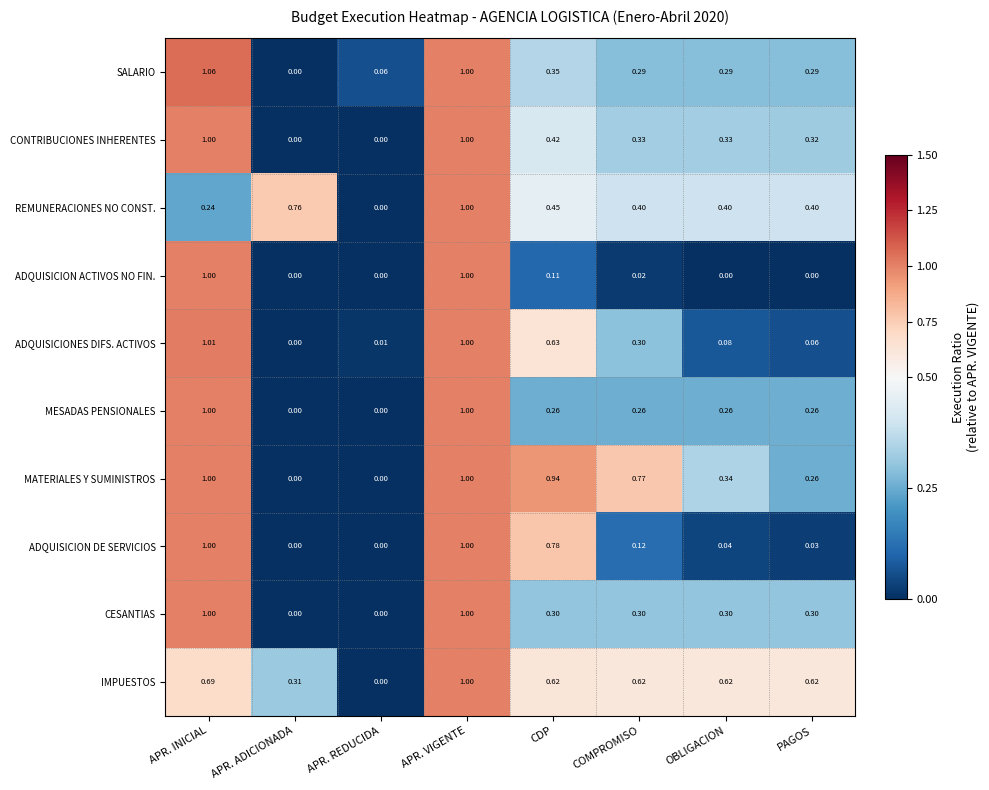

Which series has the largest total across all categories?

IMPUESTOS